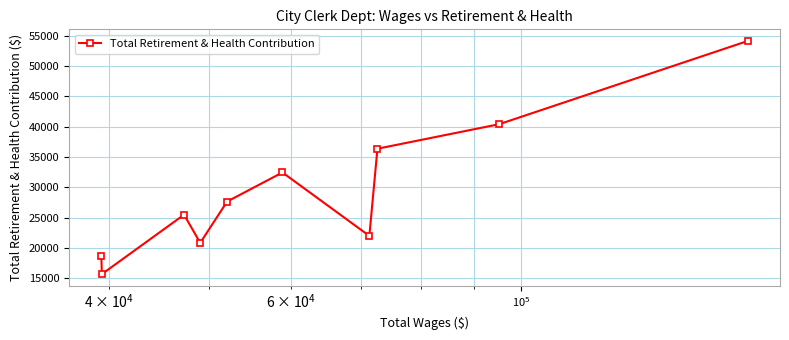

What is the value of the 4th point from the left?

20810